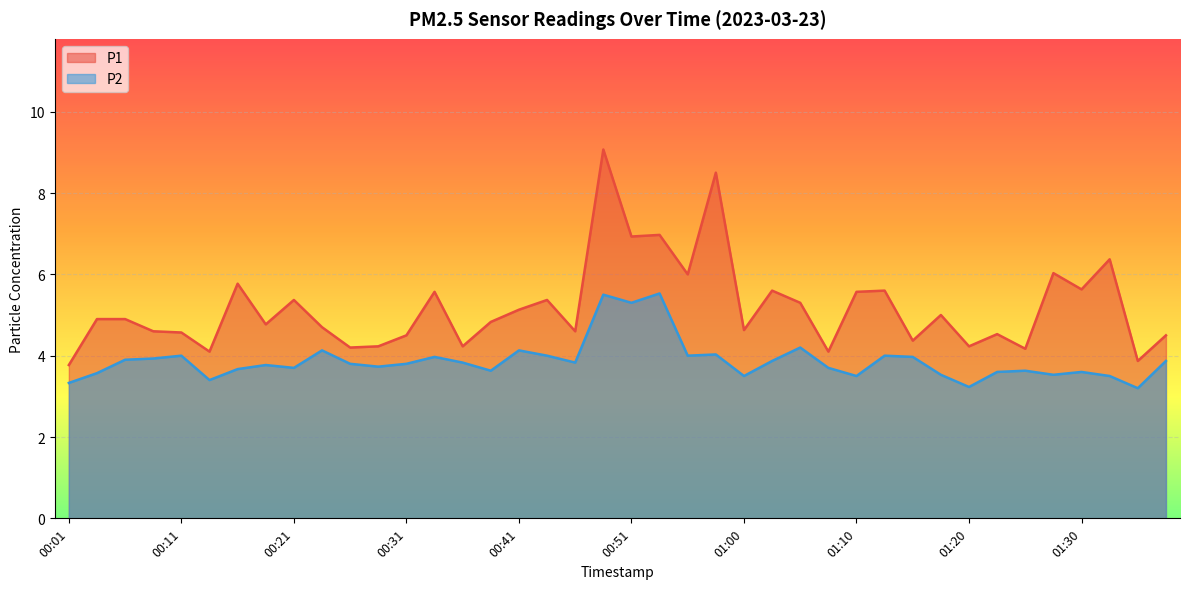

What value does the P1 series have at 00:08?

4.6